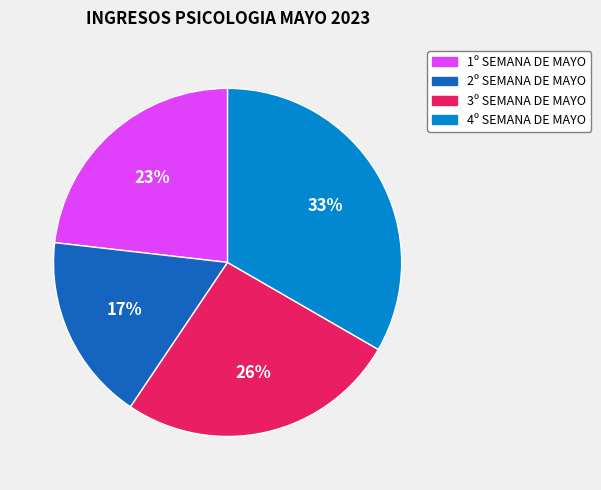

Approximately how many times larger is the value at 4º SEMANA DE MAYO compared to 2º SEMANA DE MAYO?

1.9